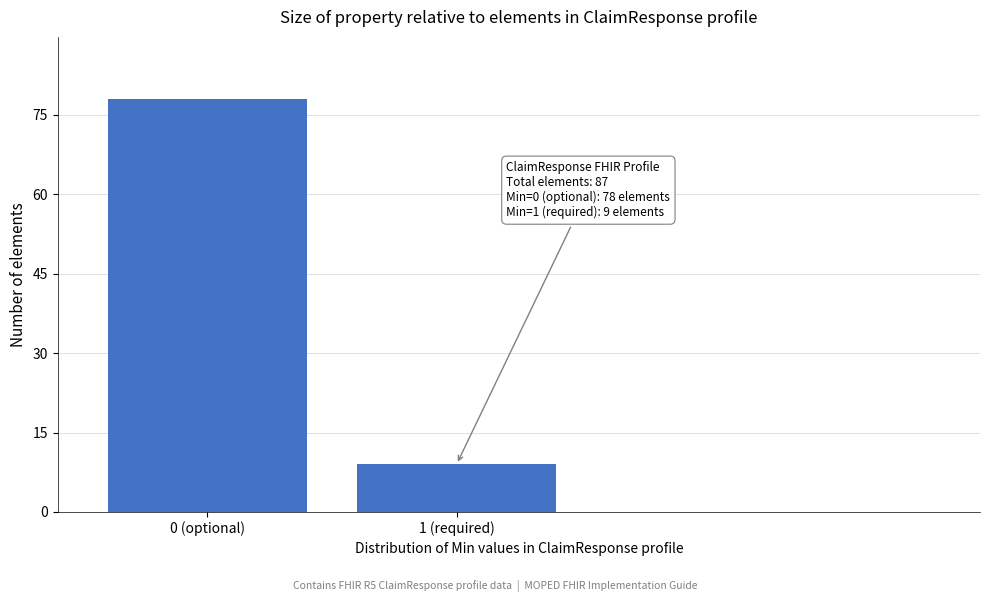

Reading right to left, list all the values displayed in this chart.

1 (required)=9	0 (optional)=78